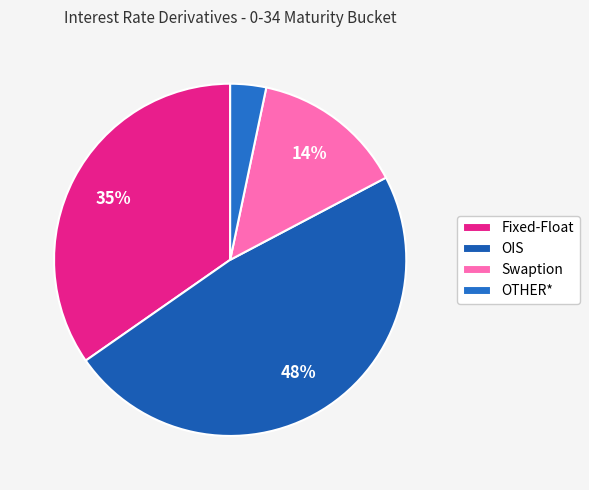

Is there a majority slice in this chart?

No